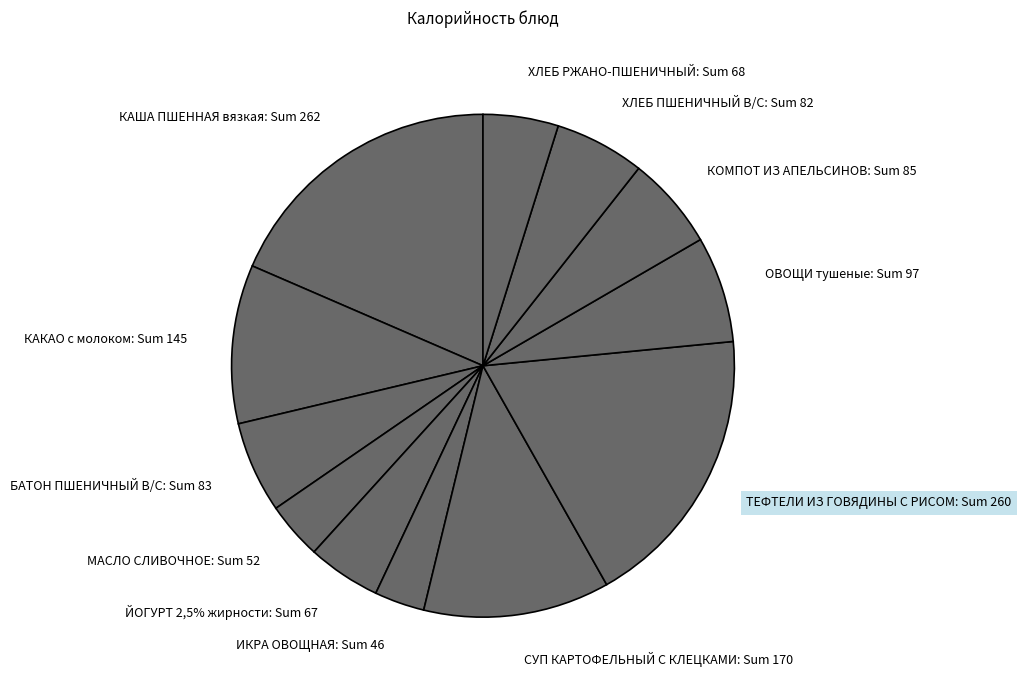

Approximately how many times larger is the value at БАТОН ПШЕНИЧНЫЙ В/С compared to ТЕФТЕЛИ ИЗ ГОВЯДИНЫ С РИСОМ?

0.3